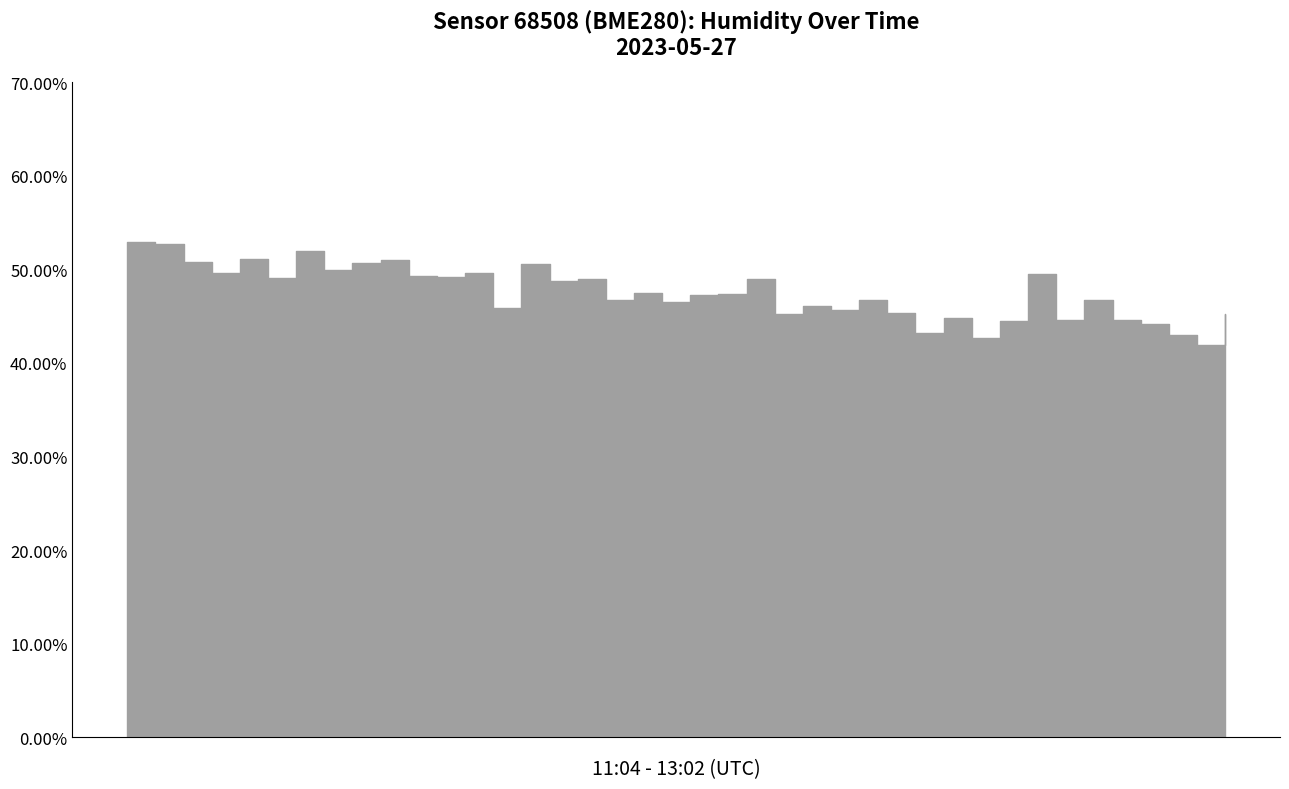

What is the label of the 3rd point from the left?

11:10